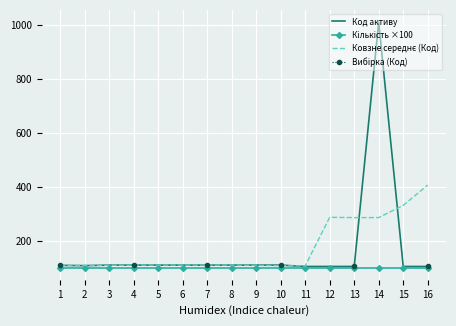

Which series has the largest range (max minus min)?

Код активу